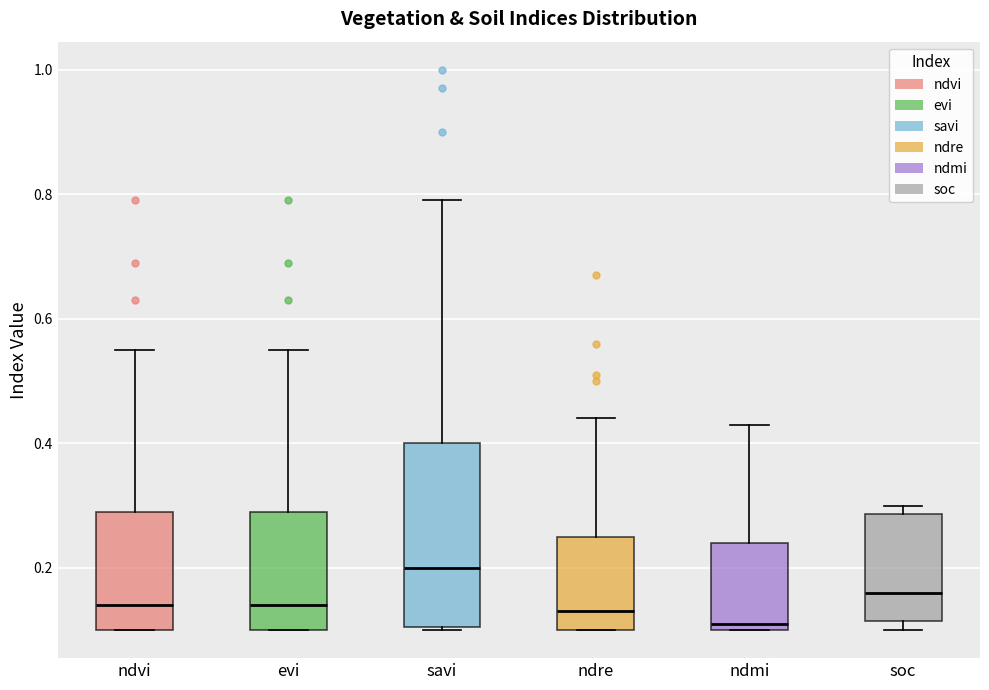

Reading left to right, transcribe this box plot: for each box, give where its median line is, the range the box spans, and where its two whiskers end, as read against the y-axis. The values are not printed on the chart, so give them approximately, as read against the axis.

ndvi: median 0.14, box 0.10 to 0.30, whiskers 0.10 to 0.56
evi: median 0.14, box 0.10 to 0.30, whiskers 0.10 to 0.56
savi: median 0.20, box 0.10 to 0.40, whiskers 0.10 to 0.80
ndre: median 0.14, box 0.10 to 0.26, whiskers 0.10 to 0.44
ndmi: median 0.12, box 0.10 to 0.24, whiskers 0.10 to 0.44
soc: median 0.16, box 0.12 to 0.28, whiskers 0.10 to 0.30